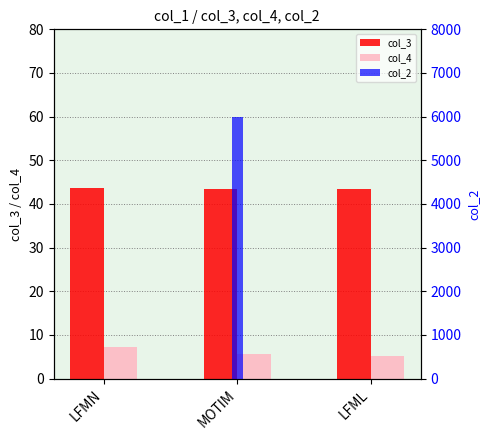

Reading right to left, extract all data points from this chart.

col_3: 43.4	43.5	43.7
col_4: 5.2	5.6	7.2
col_2: 0.0	6000.0	0.0